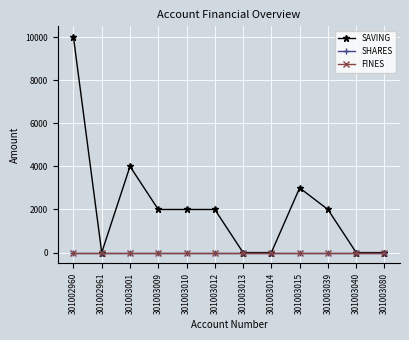

Reading left to right, list all the values displayed in this chart.

SAVING: 10000	0	4000	2000	2000	2000	0	0	3000	2000	0	0
SHARES: 0	0	0	0	0	0	0	0	0	0	0	0
FINES: 0	0	0	0	0	0	0	0	0	0	0	0